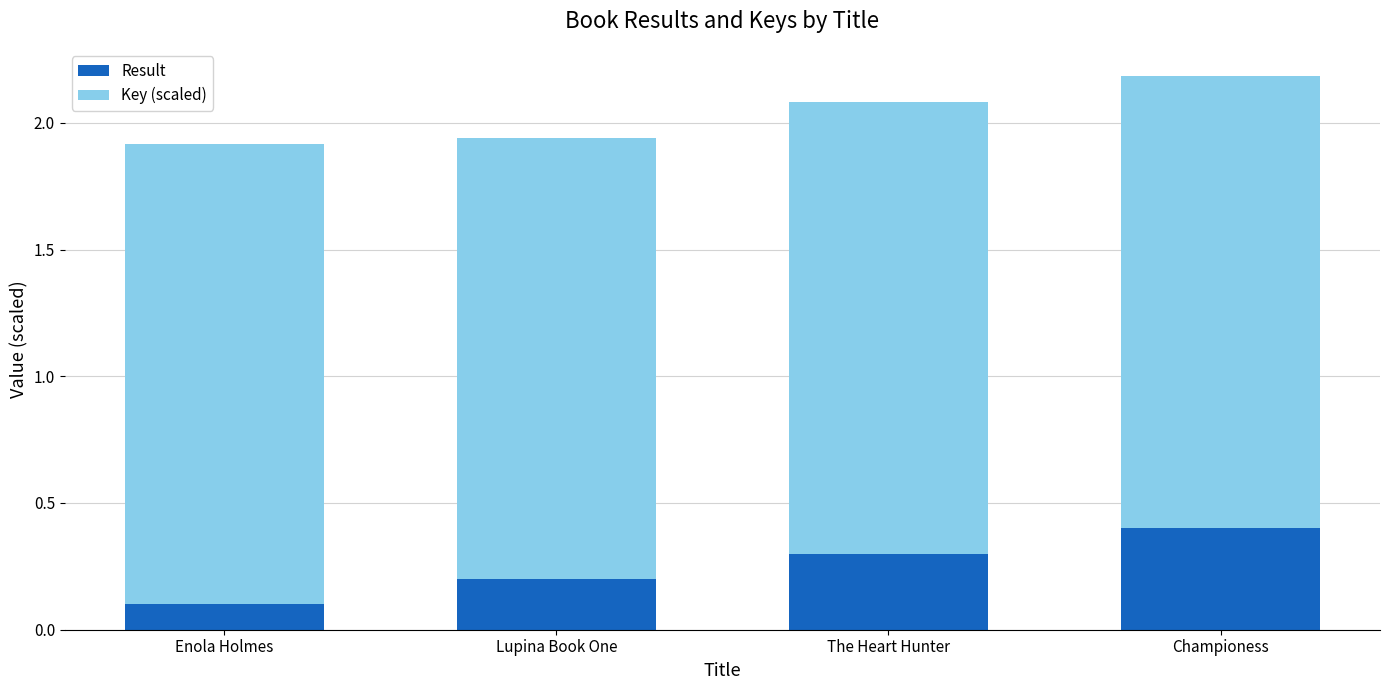

Count the Result values in the range 0 to 1.

4